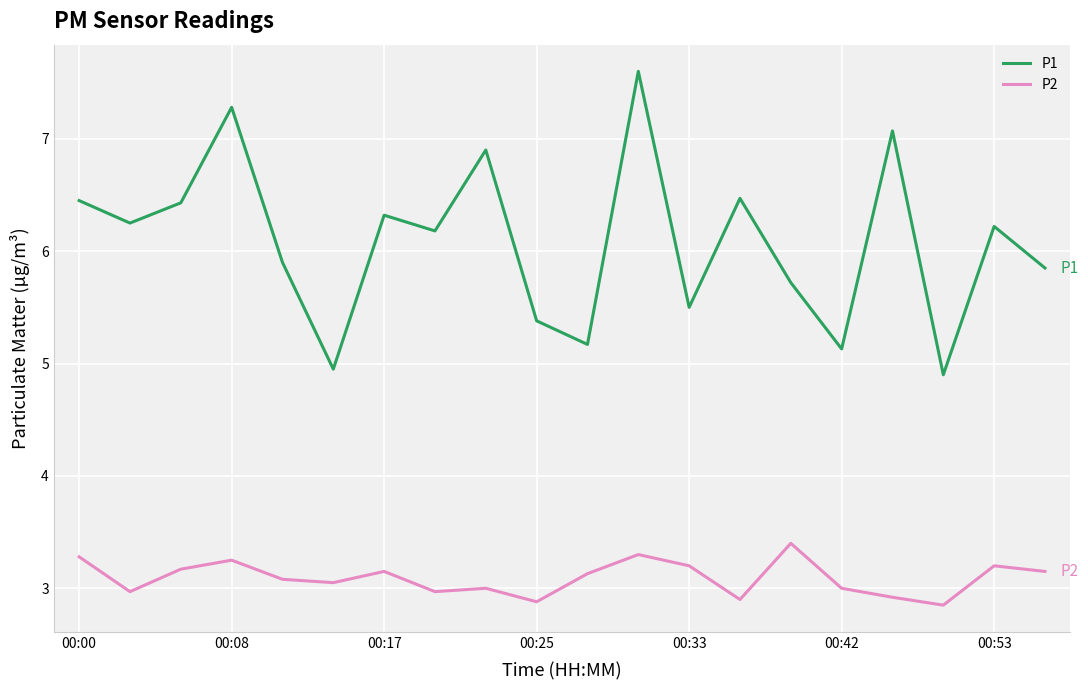

How many lines are shown in the chart?

2